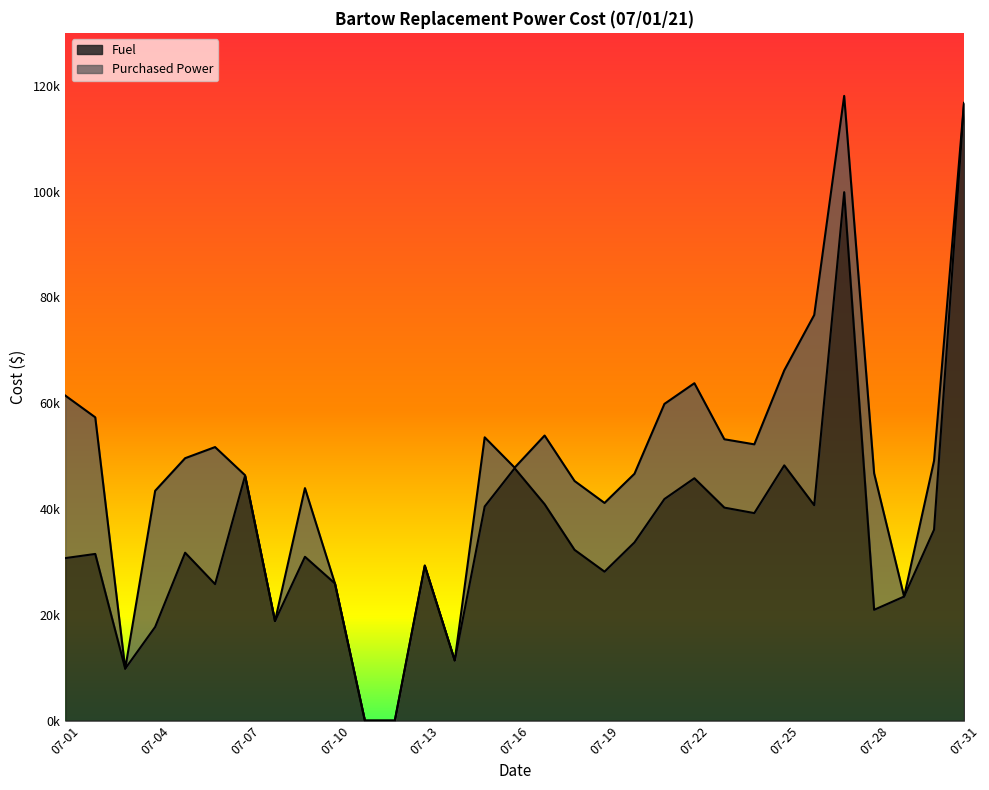

What is the difference between the maximum and minimum values?

116599.3